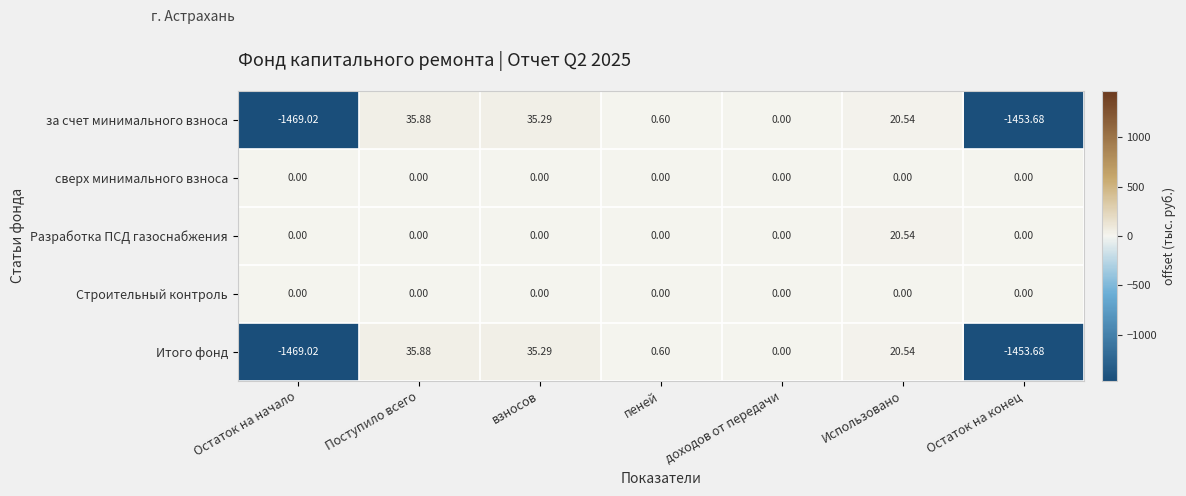

What is the smallest value displayed?

-1469.0